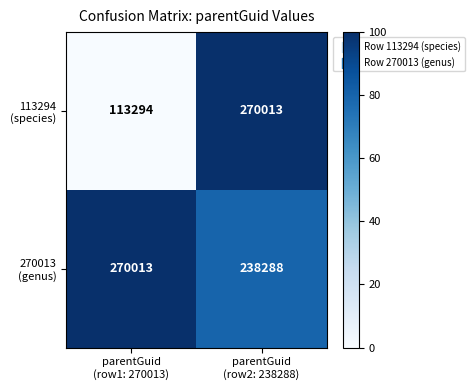

What is the minimum value shown in the chart?

113294